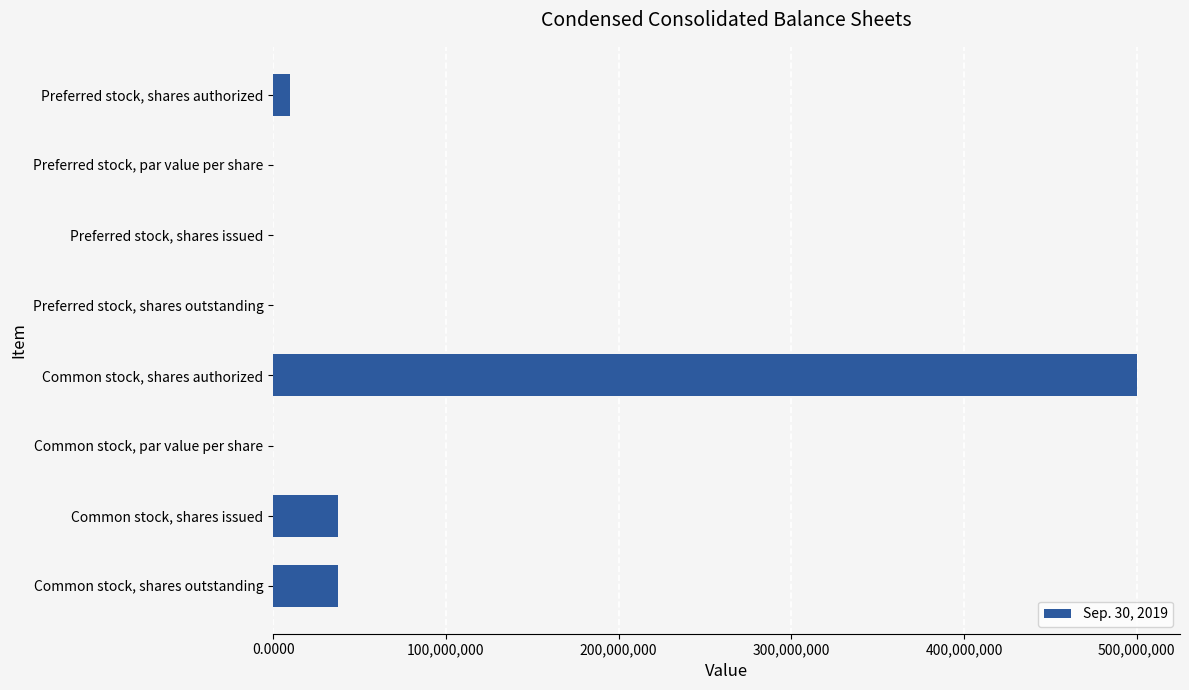

Between Preferred stock, par value per share and Common stock, shares issued, which is larger?

Common stock, shares issued